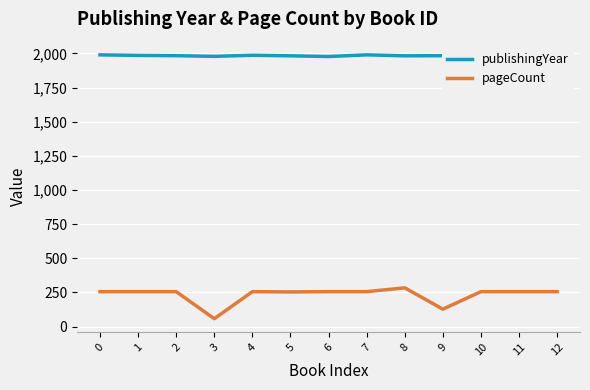

Read the publishingYear value at 2.

1983